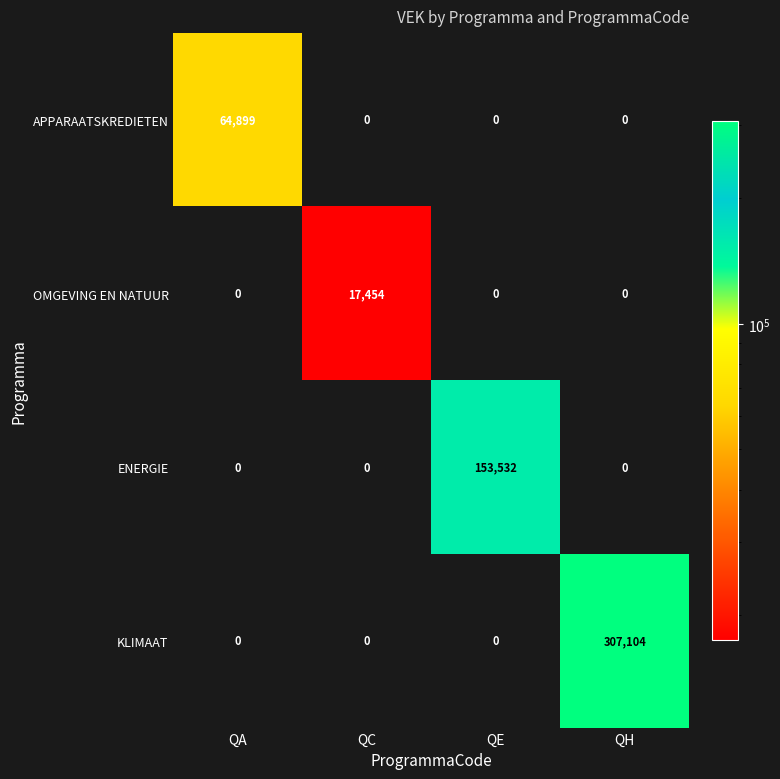

Reading left to right, what are all the values shown in this chart?

APPARAATSKREDIETEN: QA=64899	QC=0	QE=0	QH=0
OMGEVING EN NATUUR: QA=0	QC=17454	QE=0	QH=0
ENERGIE: QA=0	QC=0	QE=153532	QH=0
KLIMAAT: QA=0	QC=0	QE=0	QH=307104